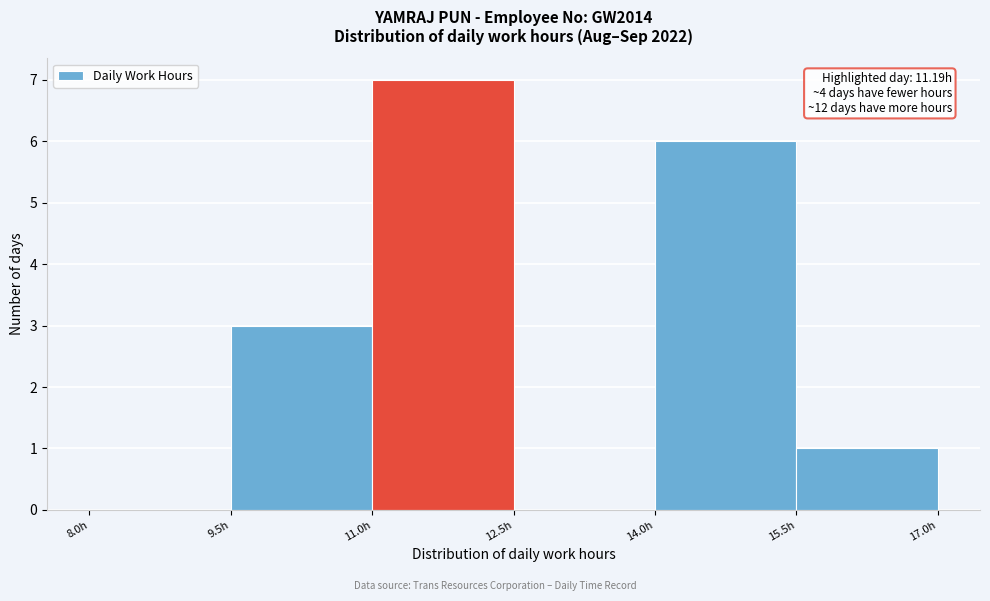

Which range on the x-axis has the tallest bar?

11.0 to 12.5